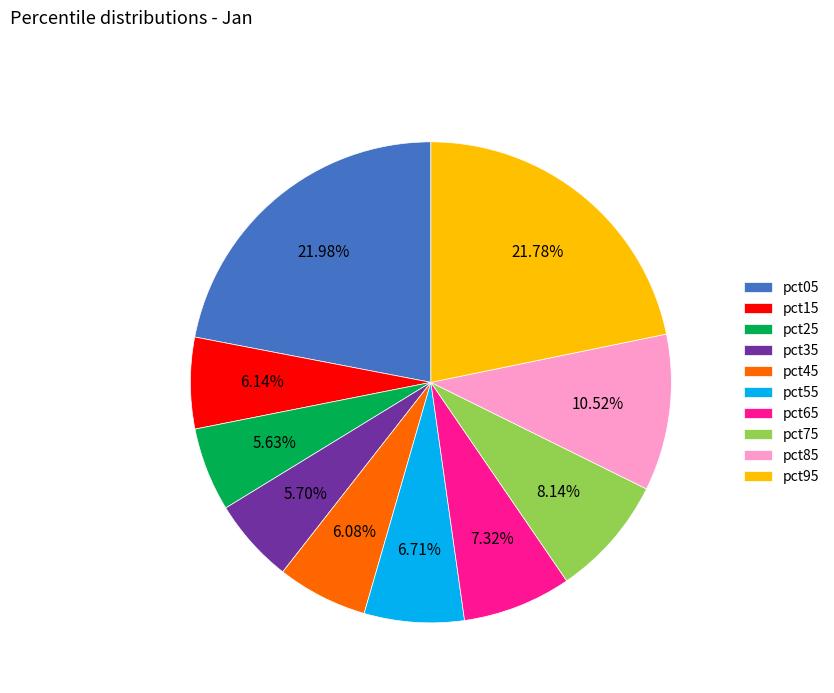

What percentage is the pct35 slice, to the nearest percent?

6%